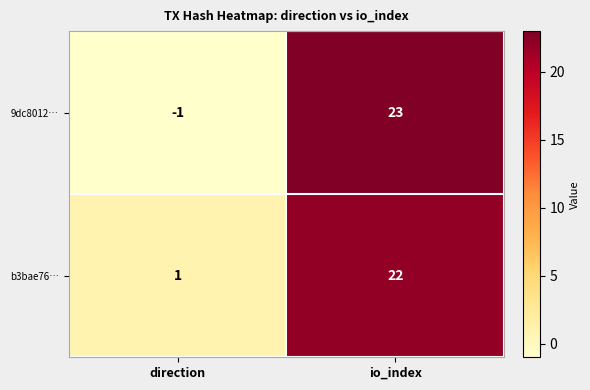

What is the smallest value displayed?

-1